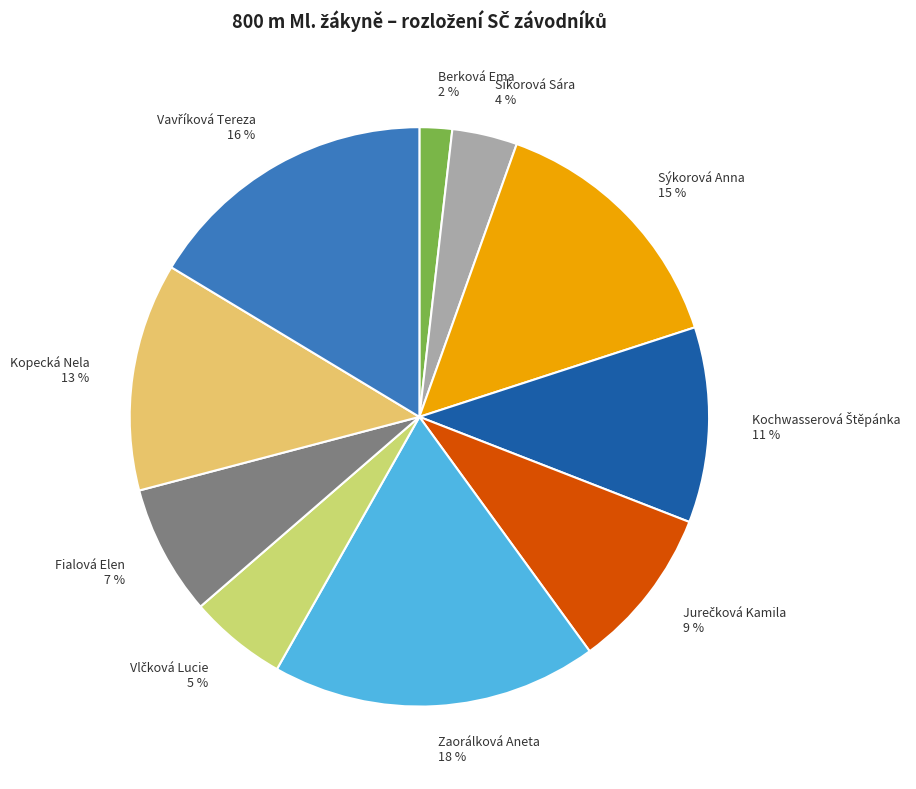

How many segments does this pie chart have?

10